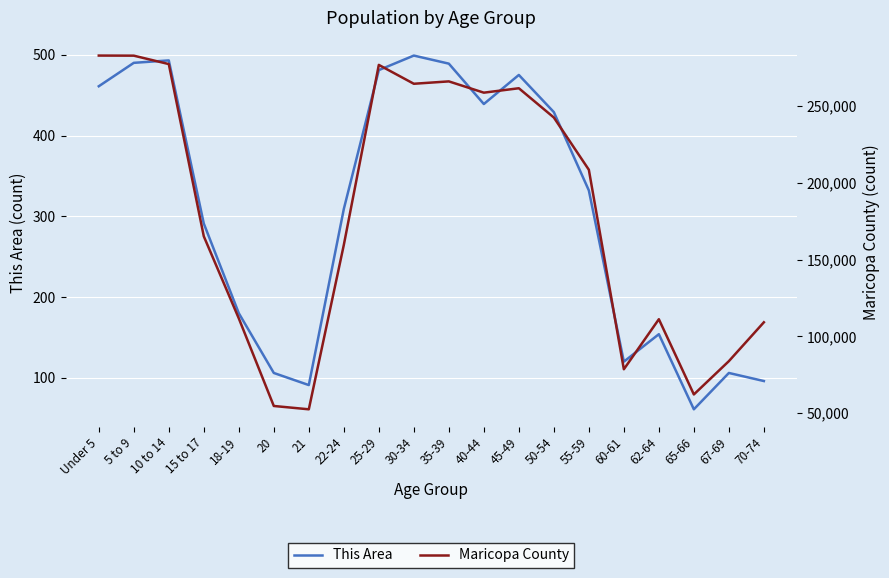

Which label corresponds to the smallest value in the chart?

65-66